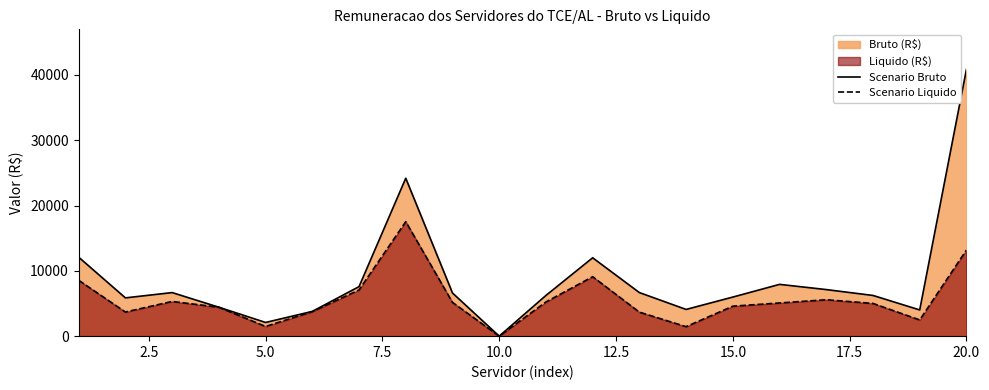

True or false: Scenario Liquido has more than 1 interior local peaks.

True